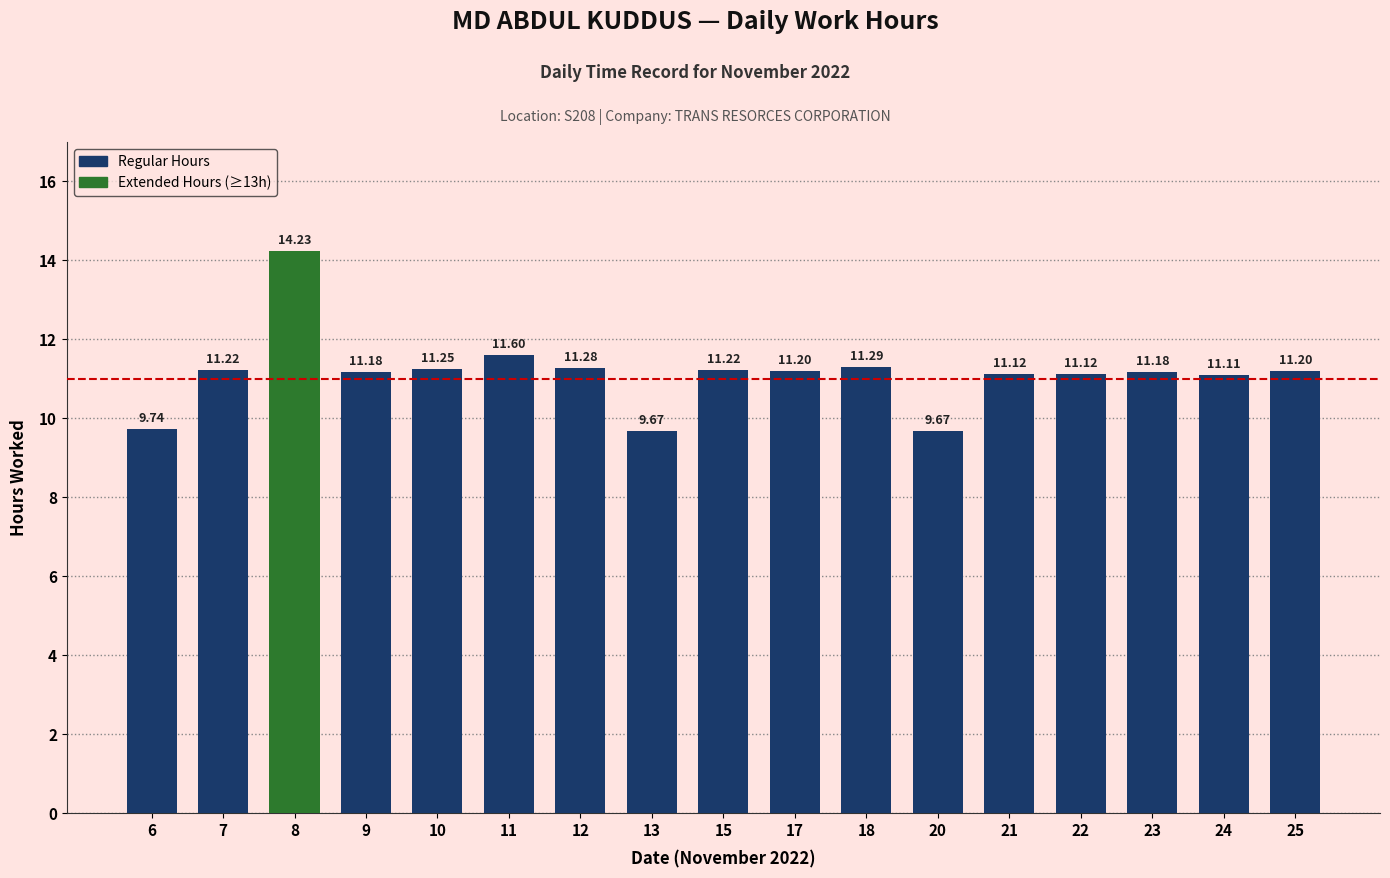

Approximately how many times larger is the value at 25 compared to 11?

1.0